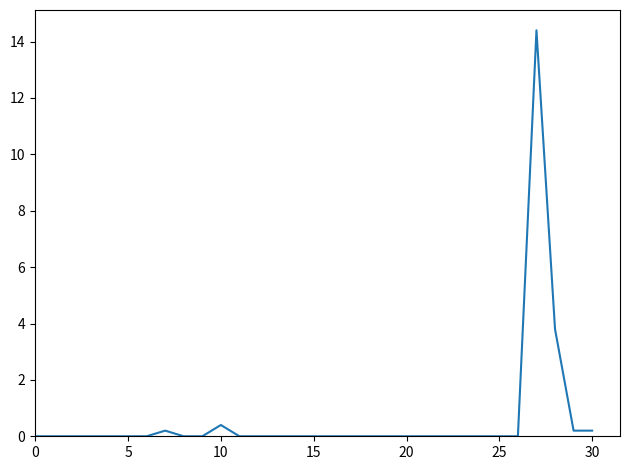

What is the difference between the maximum and minimum values?

14.4